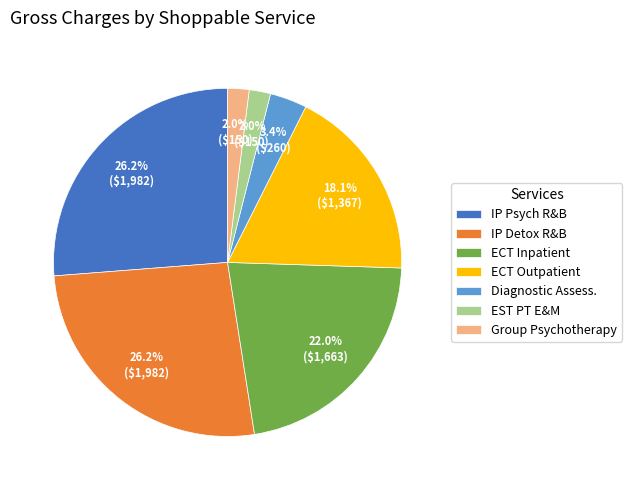

What is the ratio of the value at IP Psych R&B to the value at IP Detox R&B?

1.0